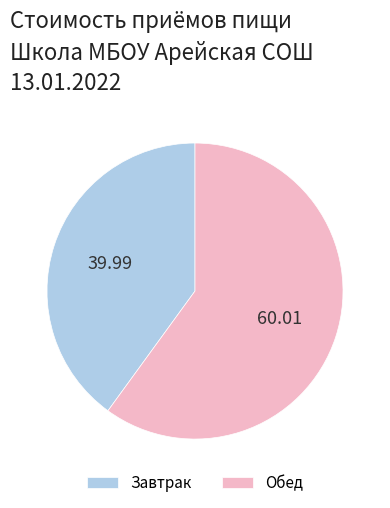

Between Завтрак and Обед, which is larger?

Обед